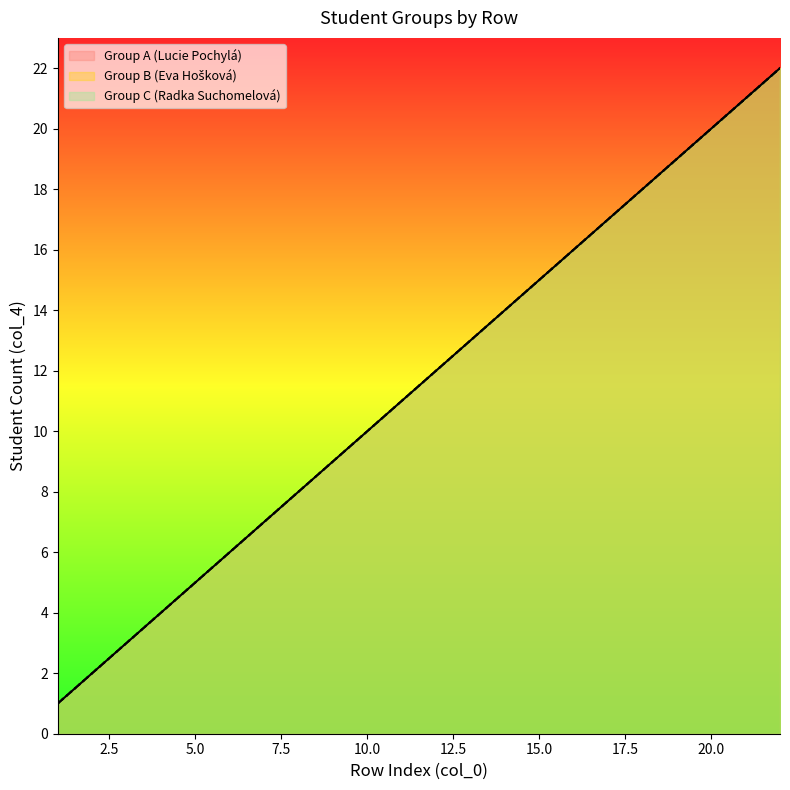

True or false: Group B (Eva Hošková) and Group C (Radka Suchomelová) cross at least once.

False